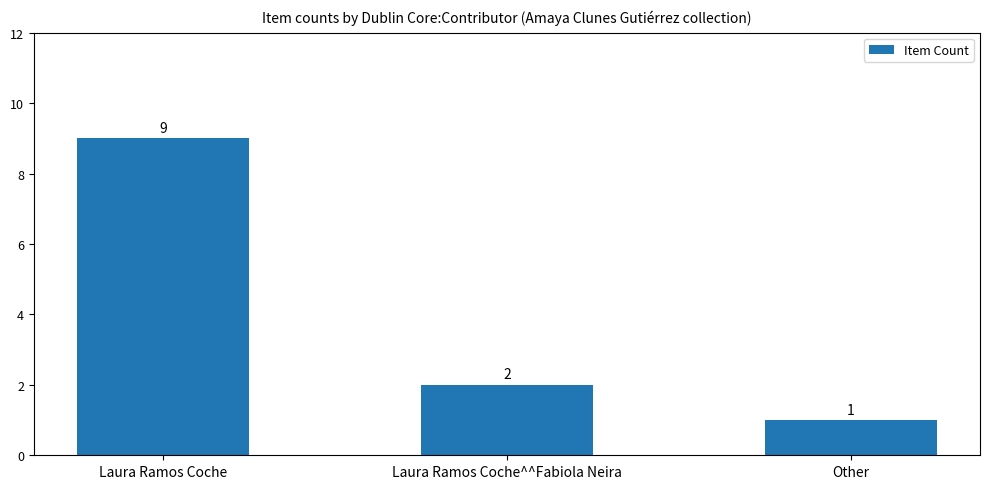

Which category has the highest value across all series?

Laura Ramos Coche